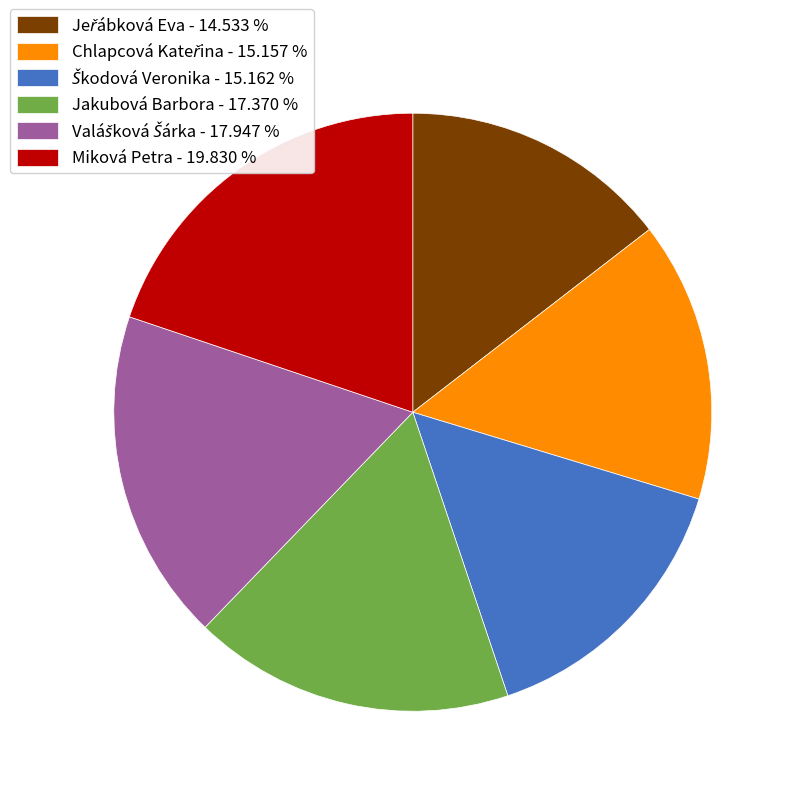

Approximately how many times larger is the value at Jakubová Barbora - 17.370 % compared to Miková Petra - 19.830 %?

0.9